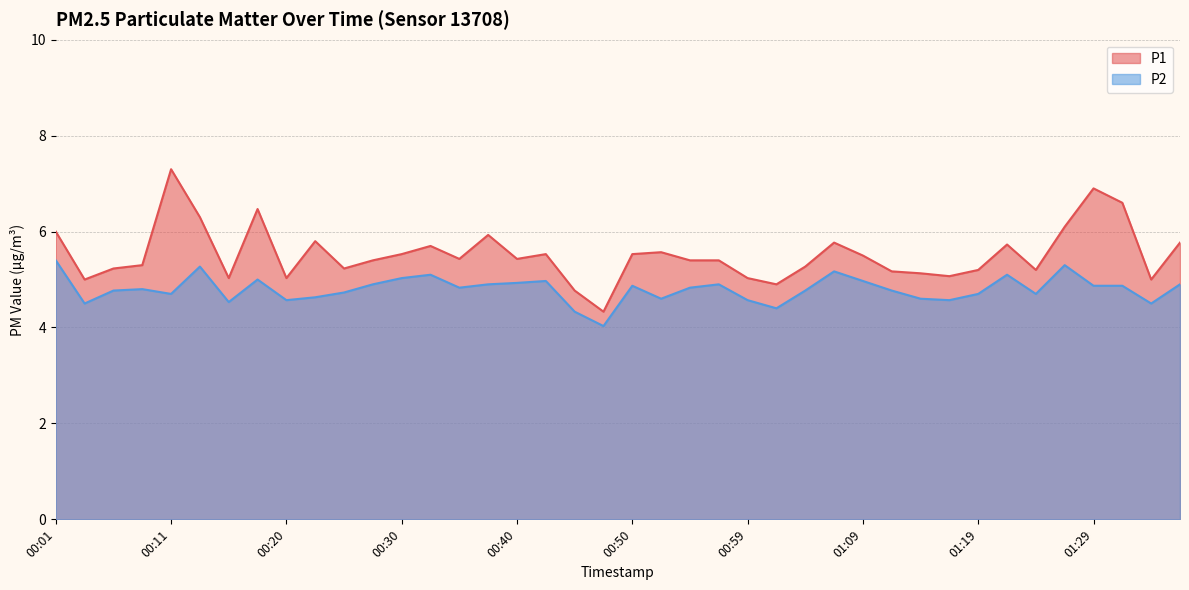

Rank the series by their maximum value, from lowest to highest.

P2, P1